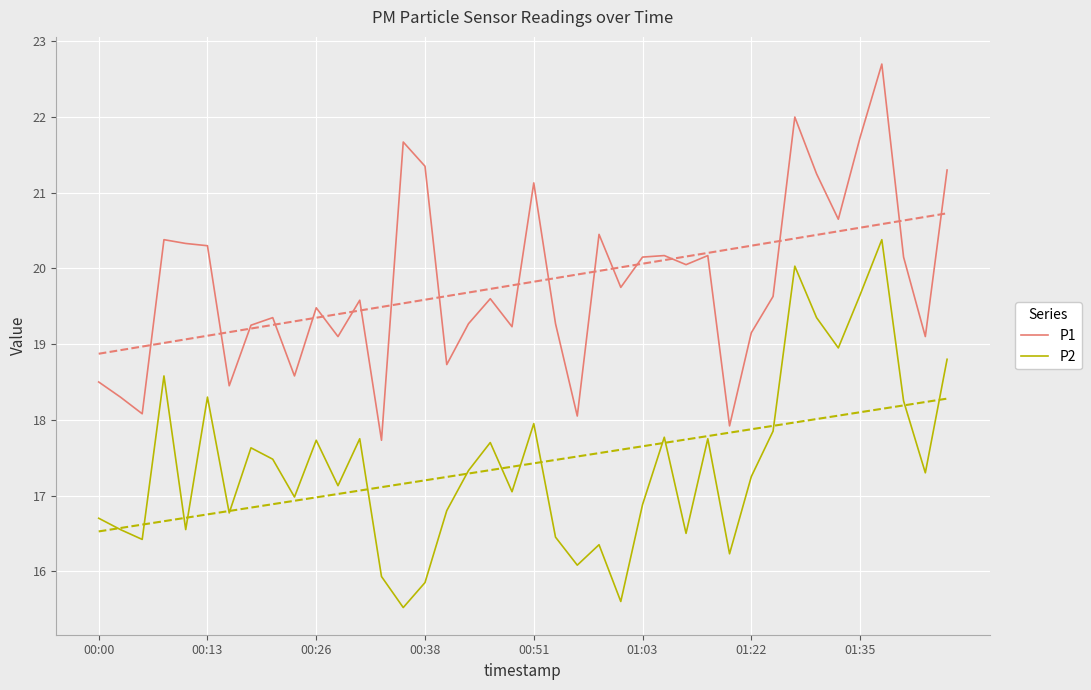

What is the value of the P2 point at the 17th from the left?

16.8